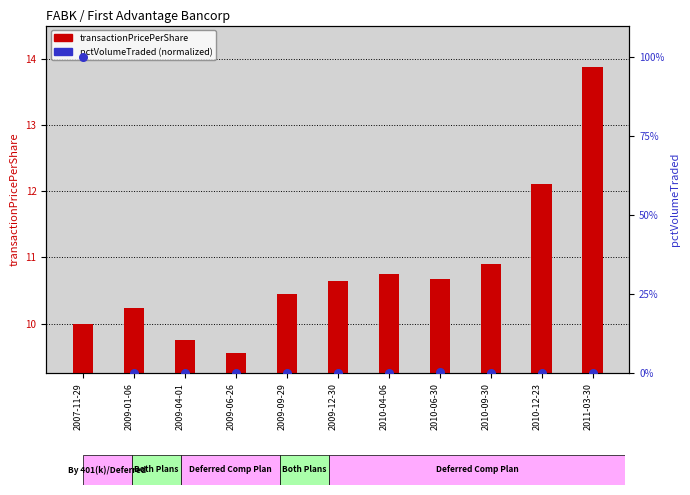

What is the total value across all series at 2009-12-30?

10.7